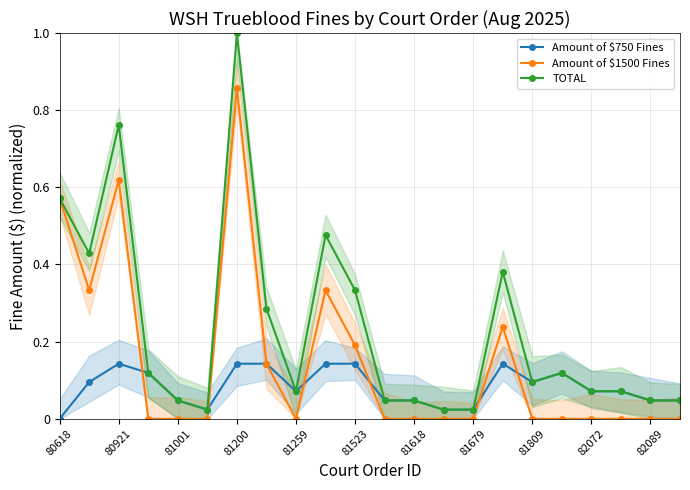

What is the difference between the second highest and second lowest values in the TOTAL series?

0.7